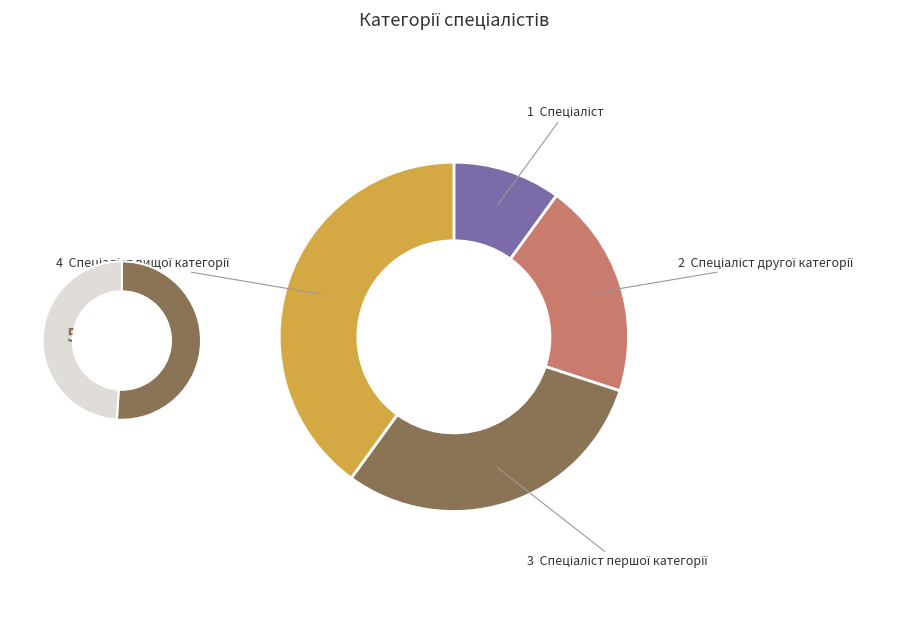

Is there a majority slice in this chart?

No